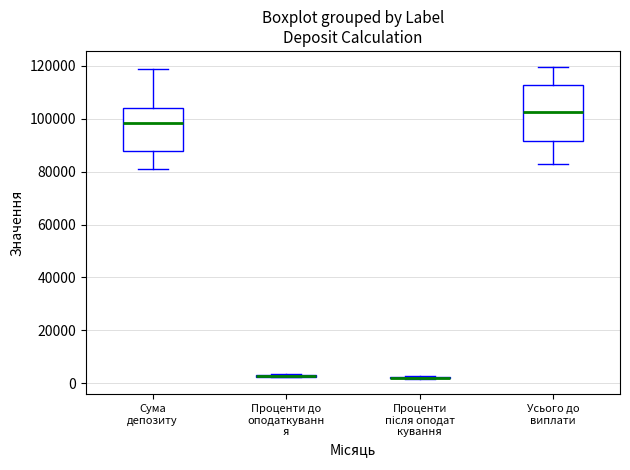

Reading left to right, read every box against the y-axis: the position of its median line, the range the box covers, and the ends of its whiskers. The values are not printed on the chart, so give them approximately, as read against the axis.

Сума депозиту: median 98000, box 88000 to 104000, whiskers 80000 to 118000
Проценти до оподаткуванн я: box collapsed to a line at 2000, whiskers 2000 to 4000
Проценти після оподат кування: box collapsed to a line at 2000, whiskers 2000 to 2000
Усього до виплати: median 102000, box 92000 to 112000, whiskers 82000 to 120000